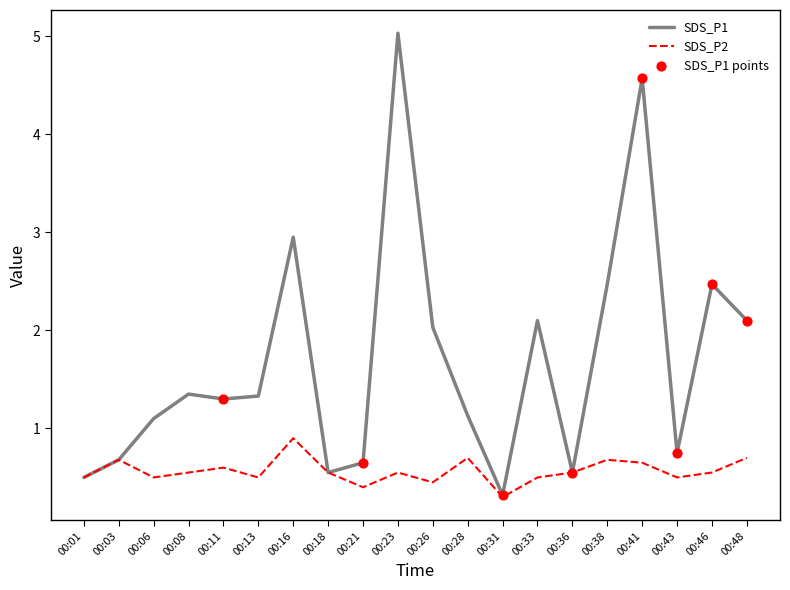

Which series changed the most between 00:31 and 00:33?

SDS_P1